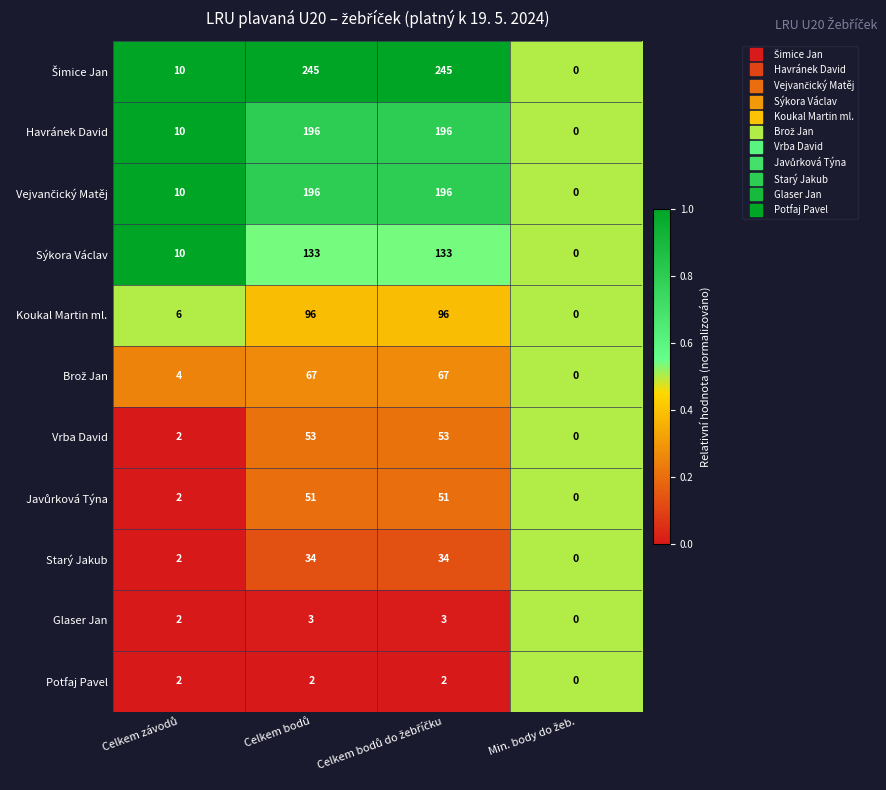

What is the greatest value displayed?

245